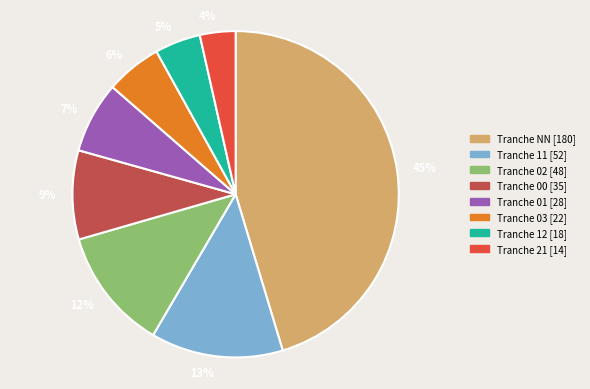

What percentage is the Tranche 21 [14] slice, to the nearest percent?

4%